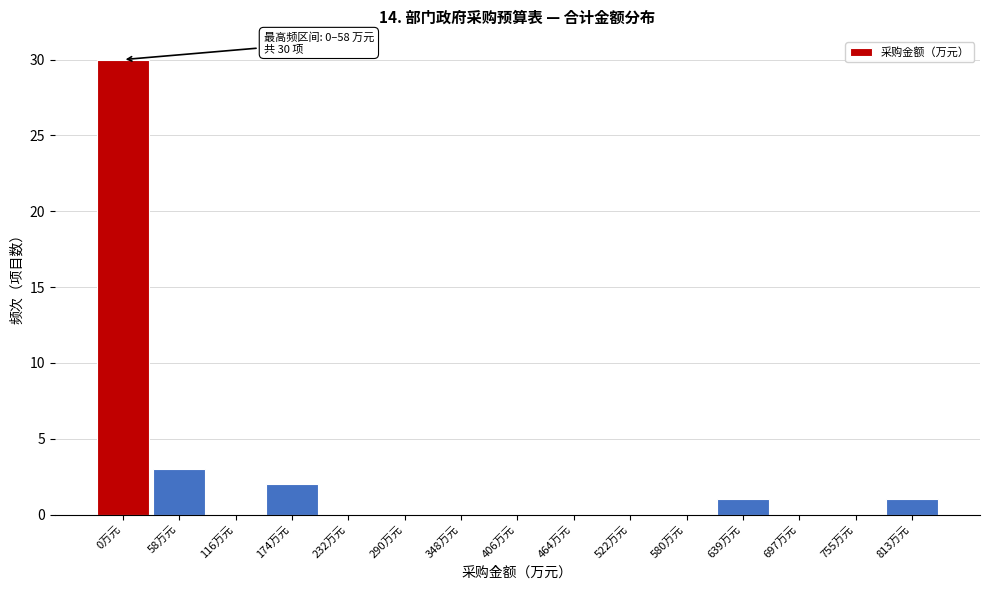

Reading right to left, transcribe all the data shown in this chart.

813万元=1	755万元=0	697万元=0	639万元=1	580万元=0	522万元=0	464万元=0	406万元=0	348万元=0	290万元=0	232万元=0	174万元=2	116万元=0	58万元=3	0万元=30